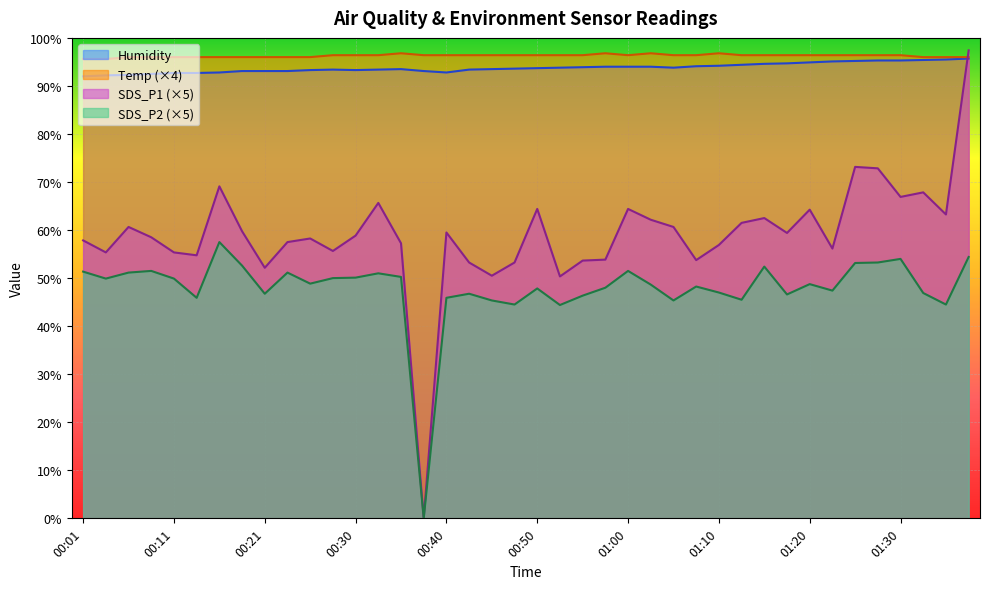

What position from the right is 00:30?

28